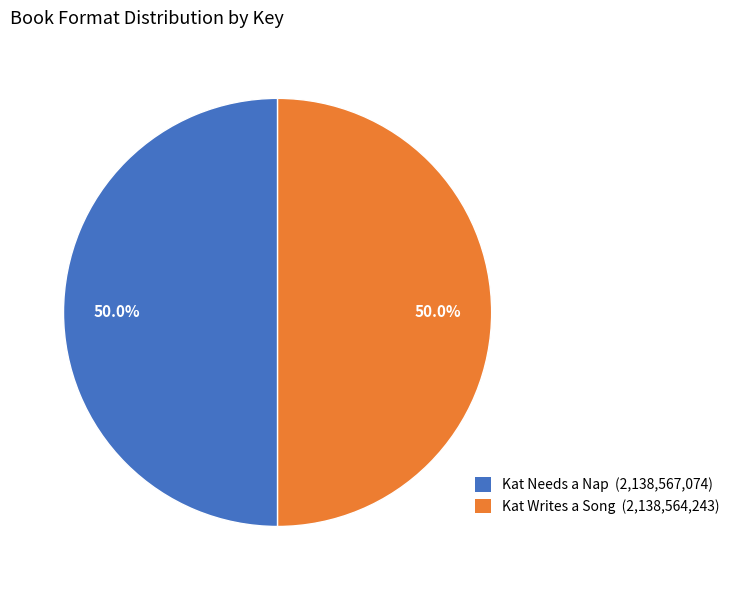

What is the total percentage of Kat Needs a Nap and Kat Writes a Song?

100.0%